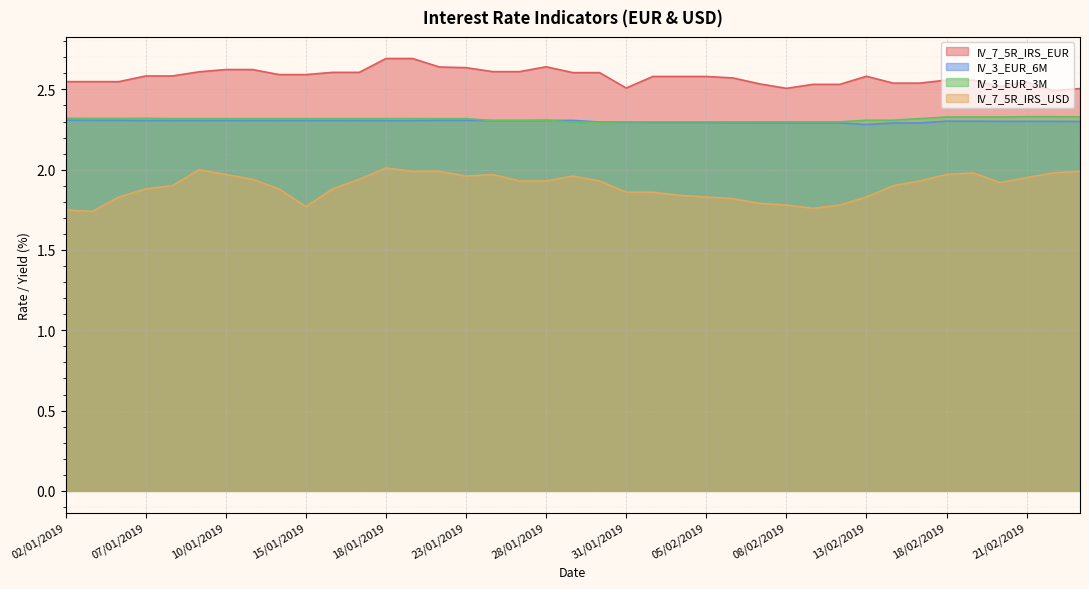

What is the sum of the IV_7_5R_IRS_USD values at 25/01/2019 and 12/02/2019?

3.7